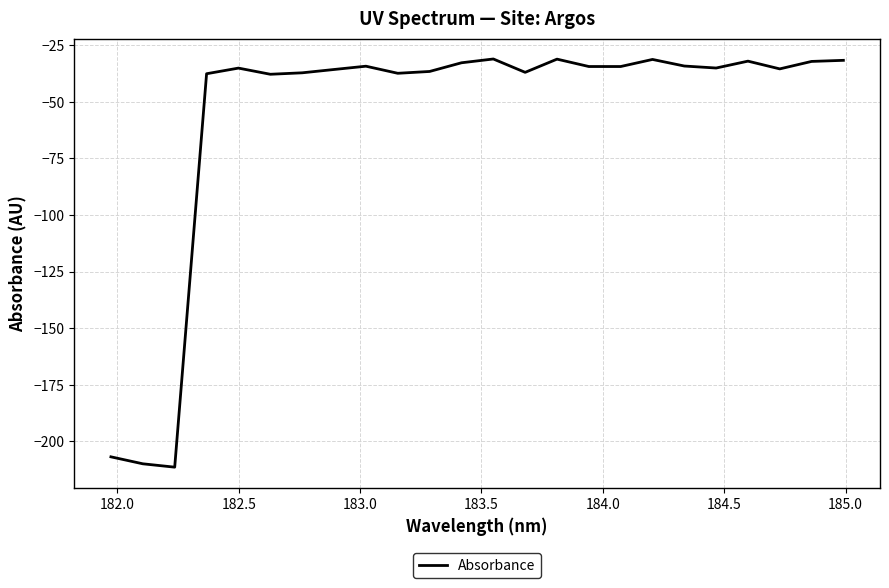

What is the greatest value displayed?

-31.0